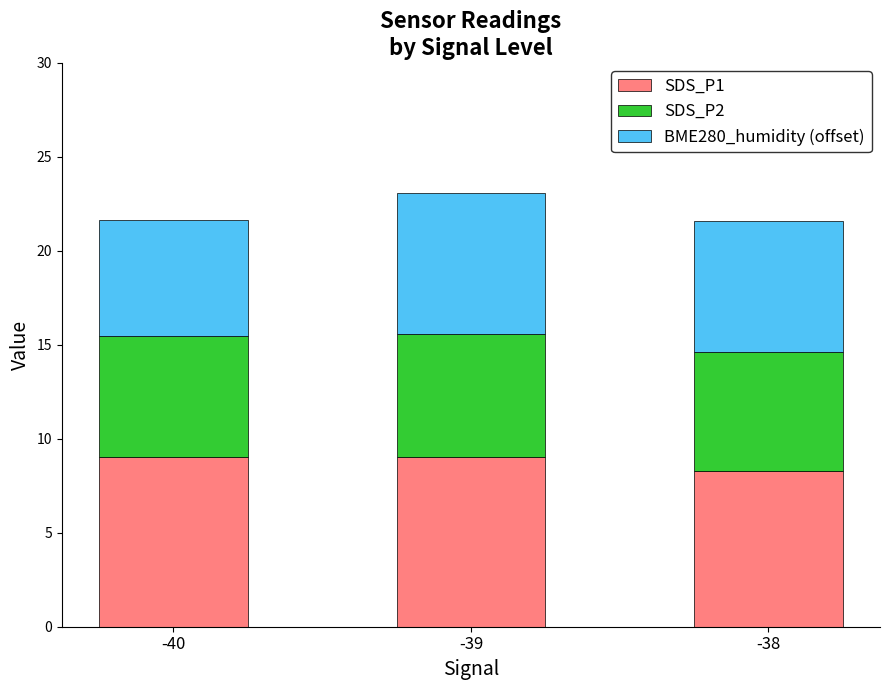

True or false: SDS_P1 has a value of 13.2 at -40.

False